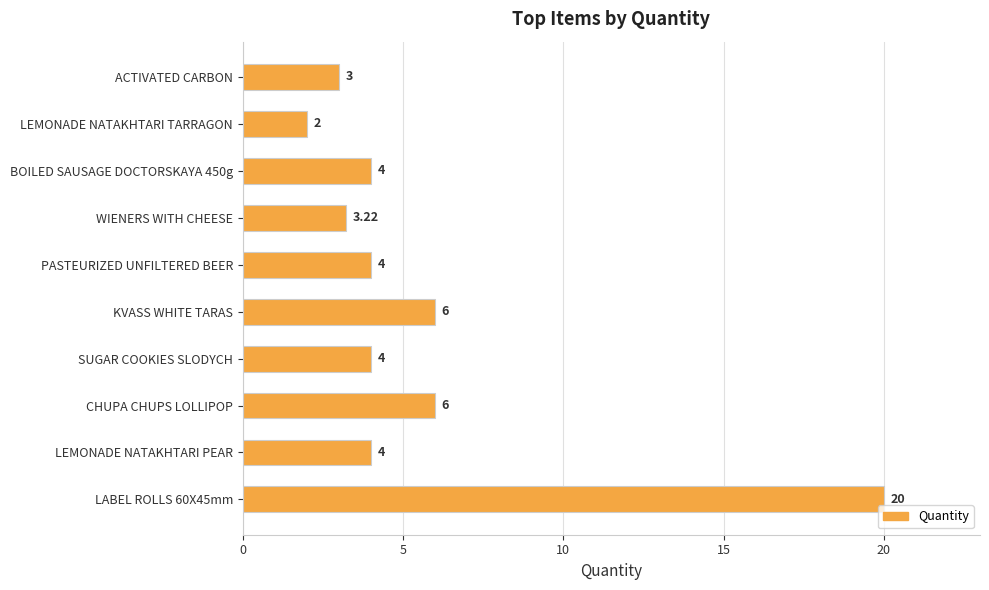

What is the difference between the maximum and minimum values?

18.0